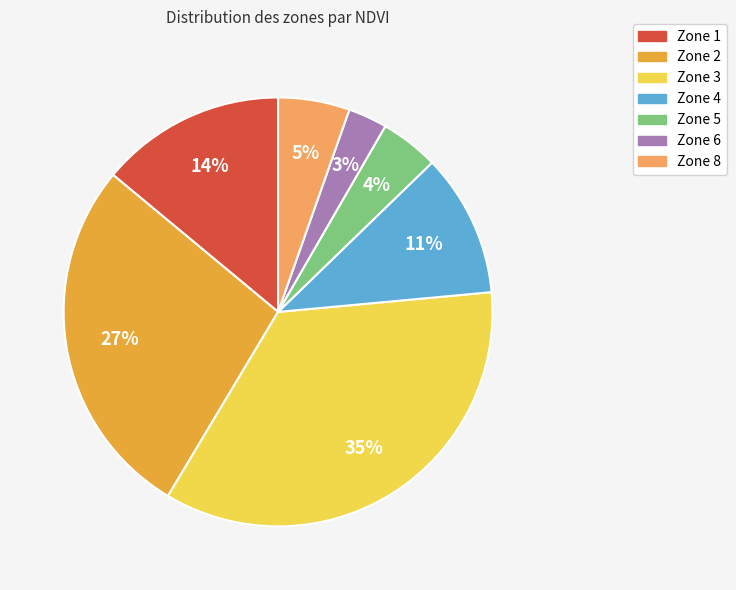

True or false: Zone 4 accounts for 11% of the total.

True